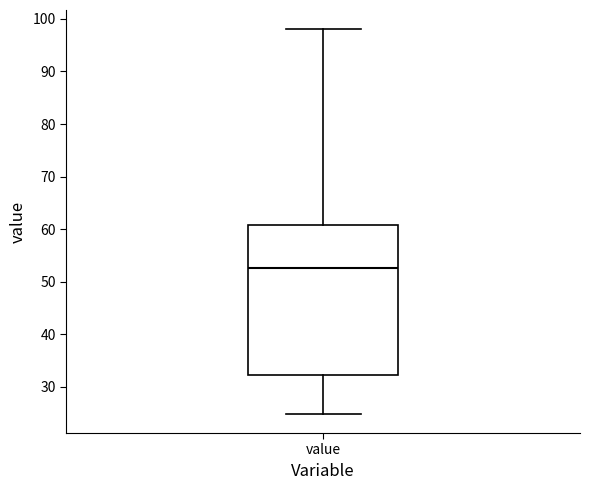

Transcribe this box plot: give where the median line is, the range the box spans, and where the two whiskers end, as read against the y-axis. The values are not printed on the chart, so give them approximately, as read against the axis.

median 53, box 32 to 61, whiskers 25 to 98